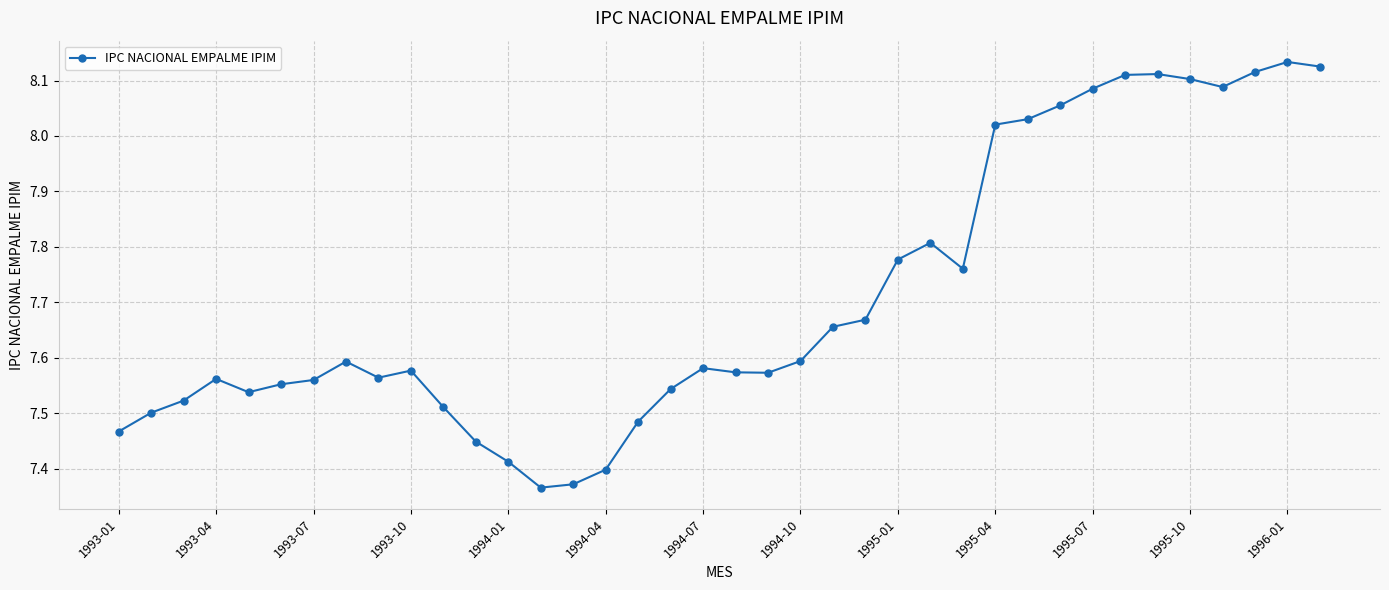

True or false: the data has more than 1 interior local peaks.

True